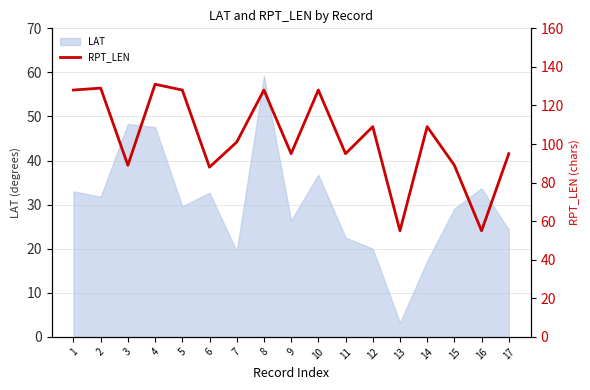

At which label does LAT reach its minimum?

13